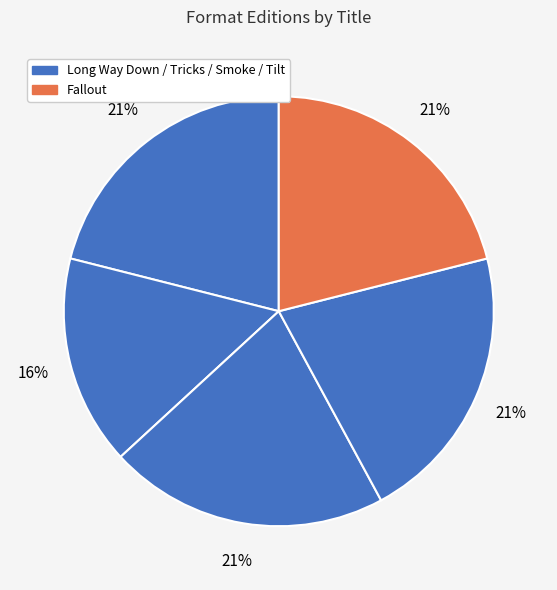

Count the number of slices in the pie.

5